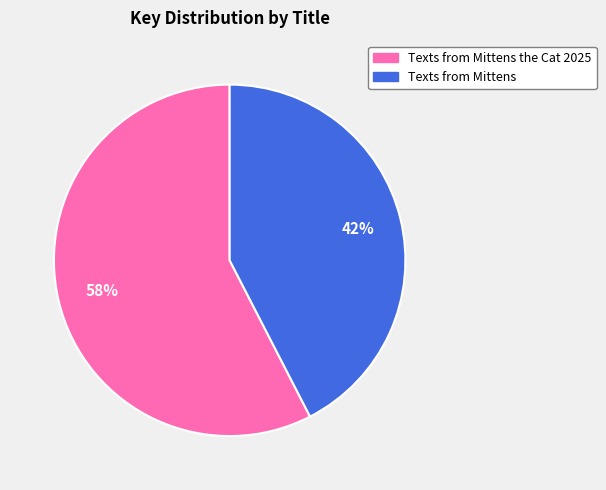

To the nearest percent, what is the average slice percentage?

50%